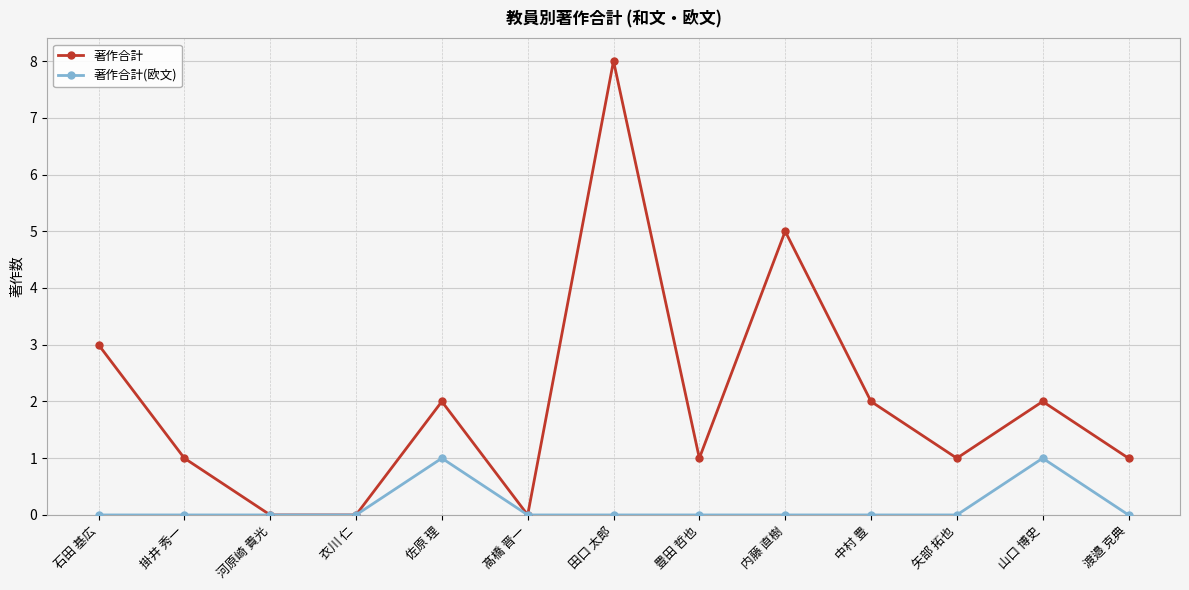

What is the label of the 9th point from the right?

佐原 理